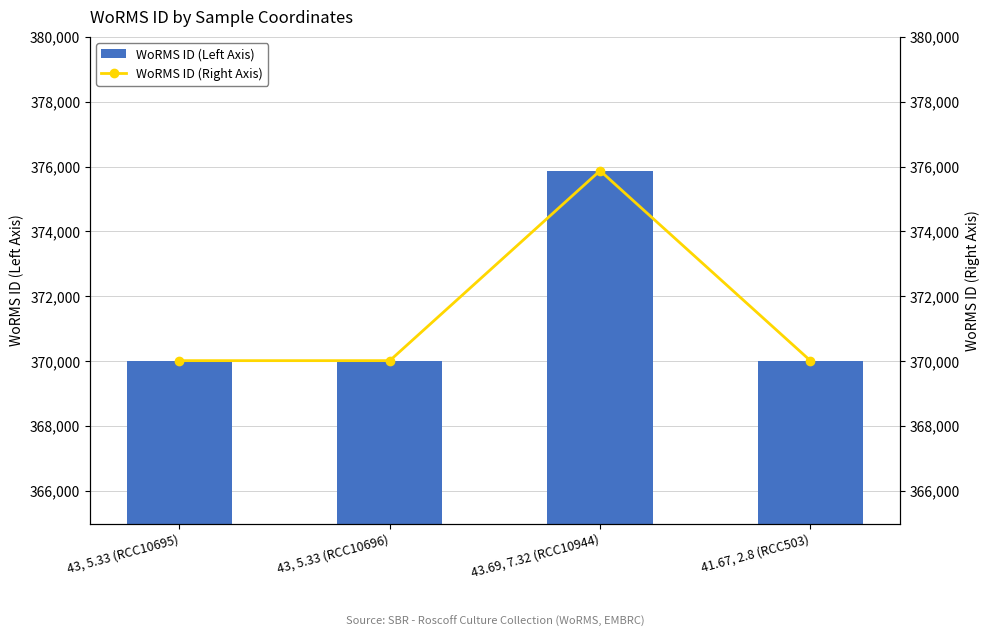

What are all the series names shown in the legend?

WoRMS ID (Left Axis), WoRMS ID (Right Axis)